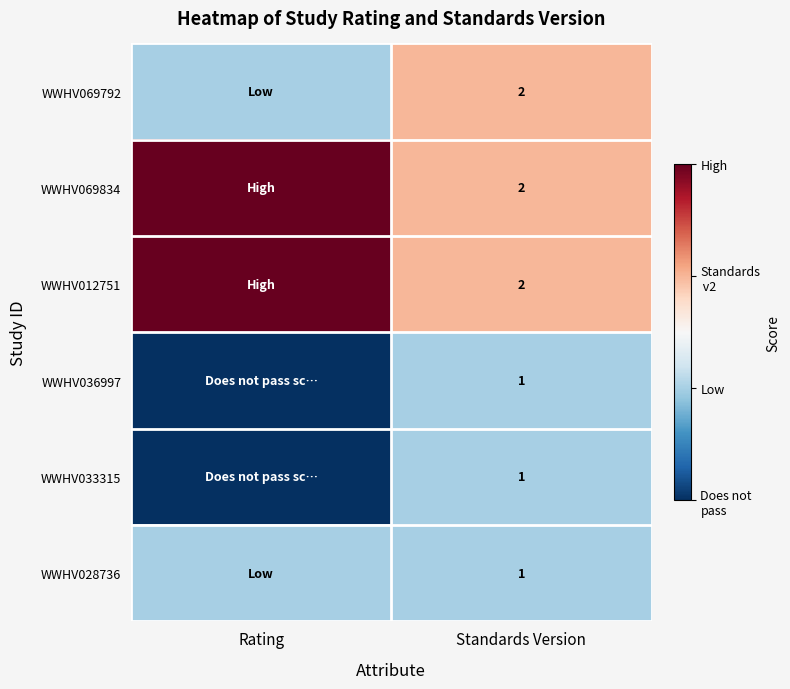

Between Rating and Standards Version, which is larger?

Standards Version